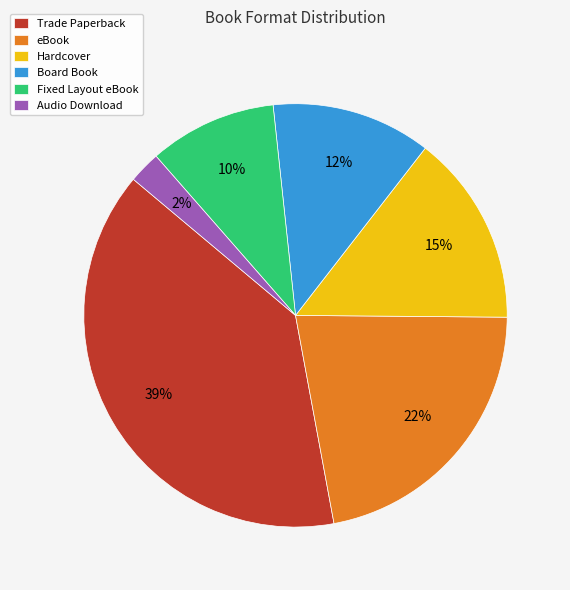

True or false: Trade Paperback accounts for 39% of the total.

True